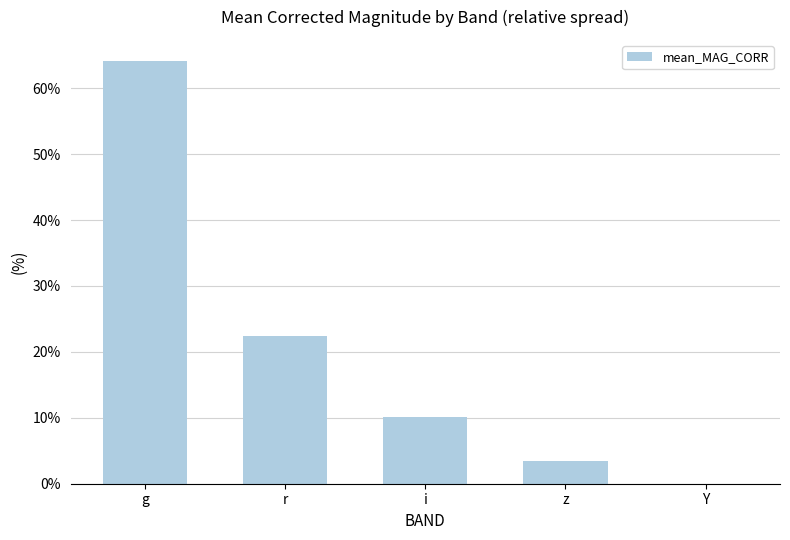

True or false: the data shows 64.1 at g.

True